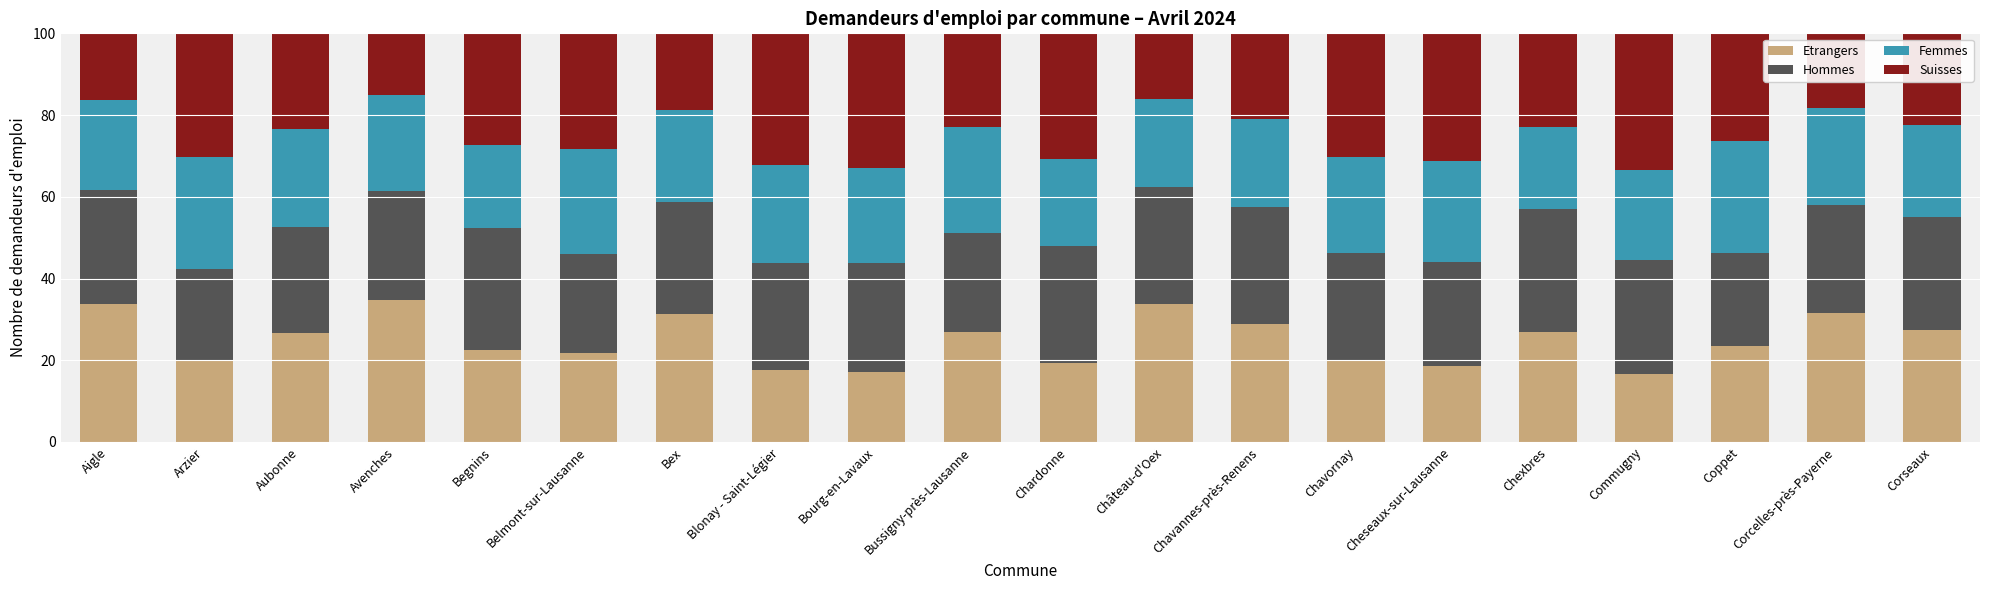

Is it true that Etrangers equals 8.7 at Arzier?

False